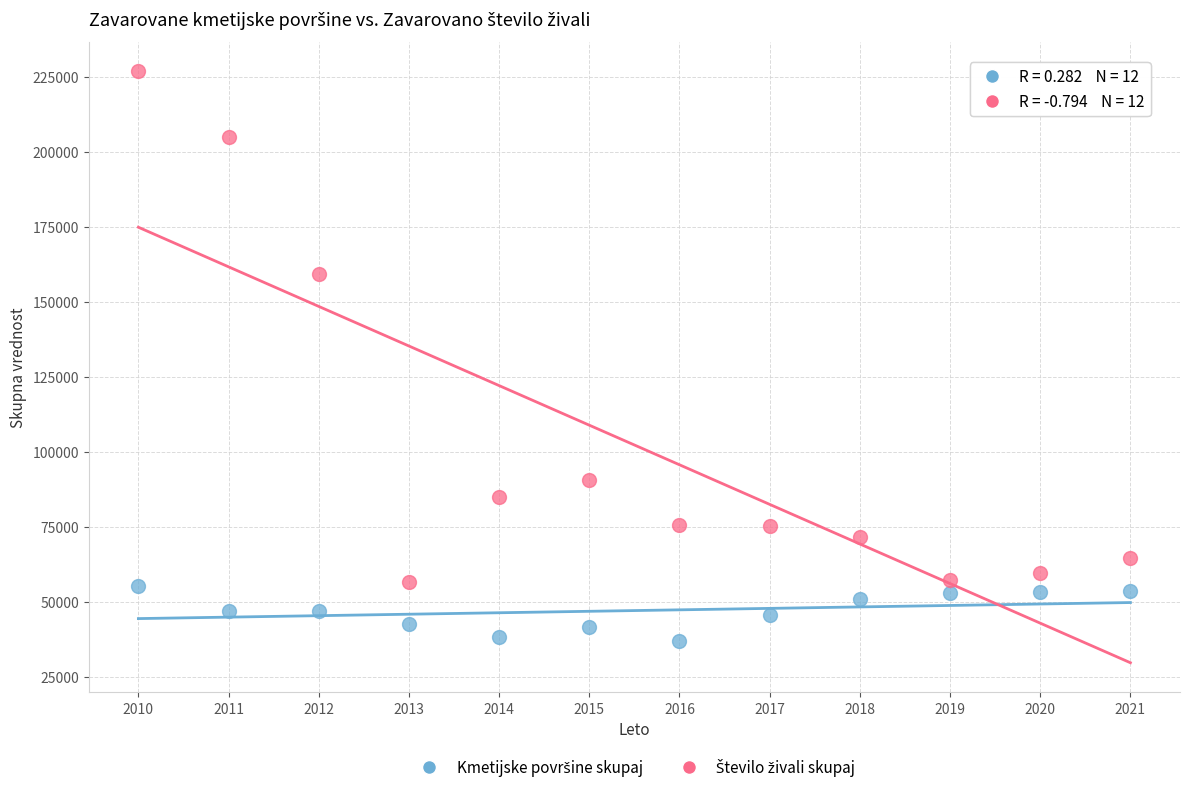

Across all data points, what is the range of X values (max minus min)?

11